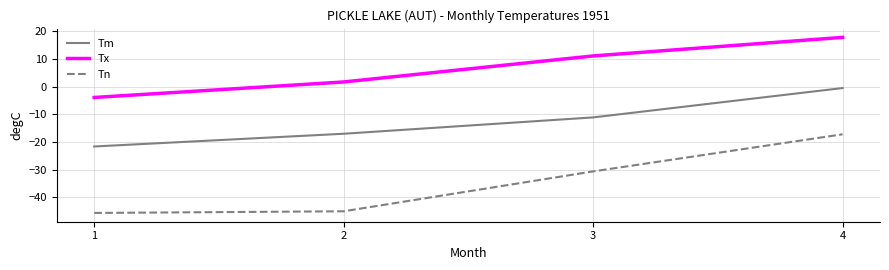

What is the sum of all Tm values?

-50.2